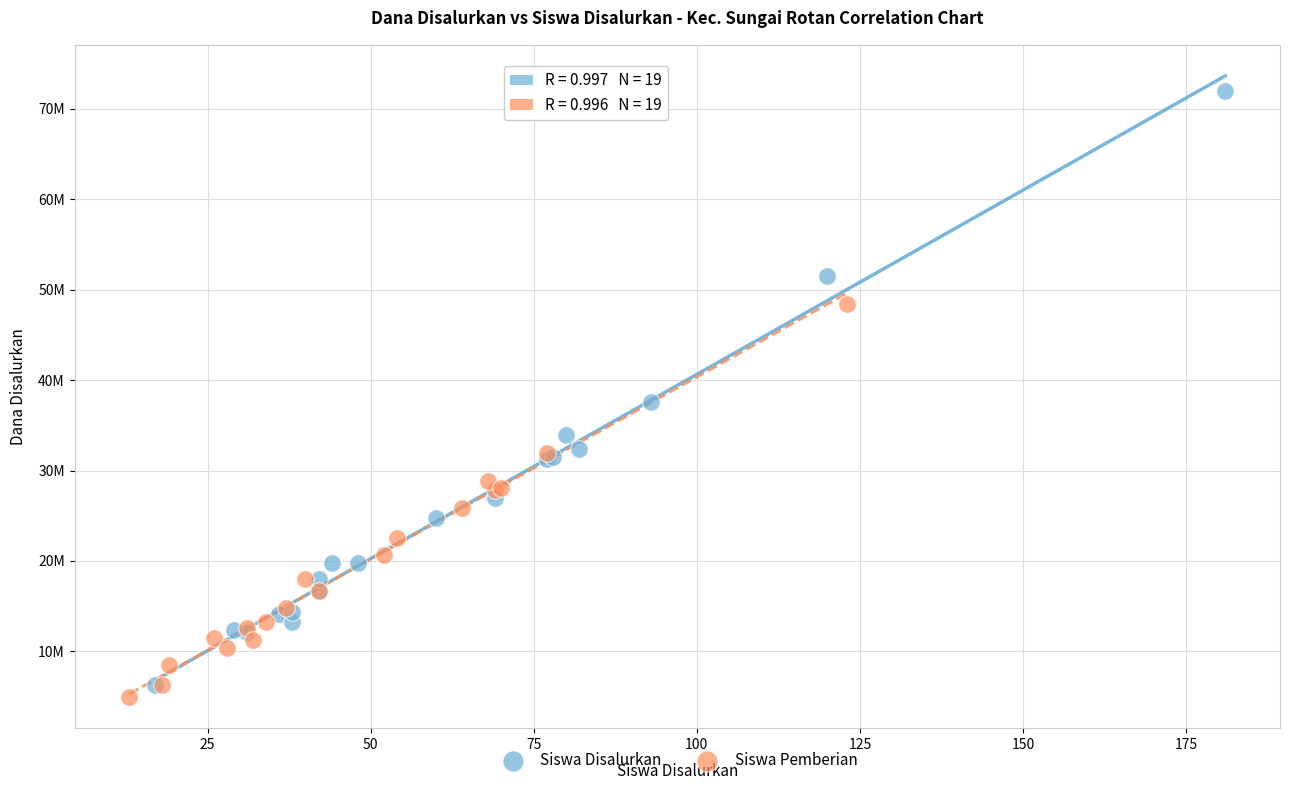

What are all the series names shown in the legend?

Siswa Disalurkan, Siswa Pemberian